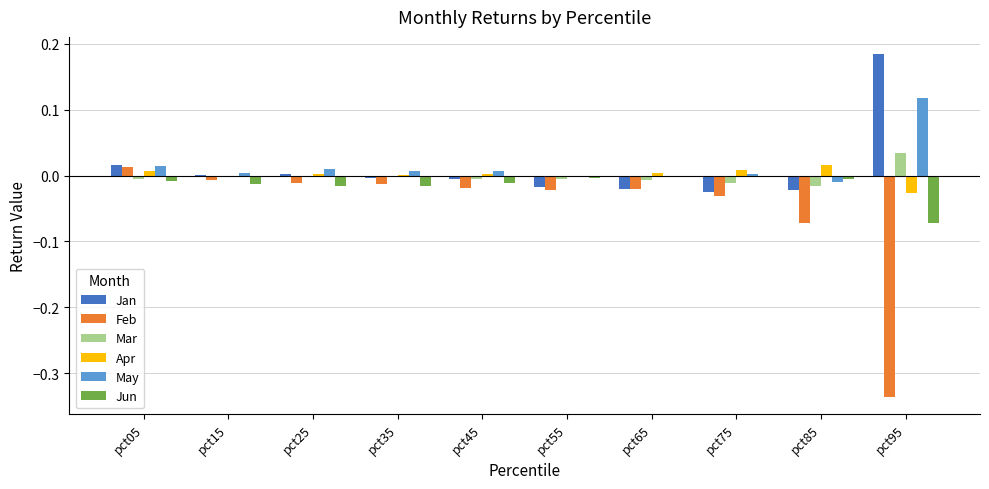

At which category is the sum across all series the highest?

pct05